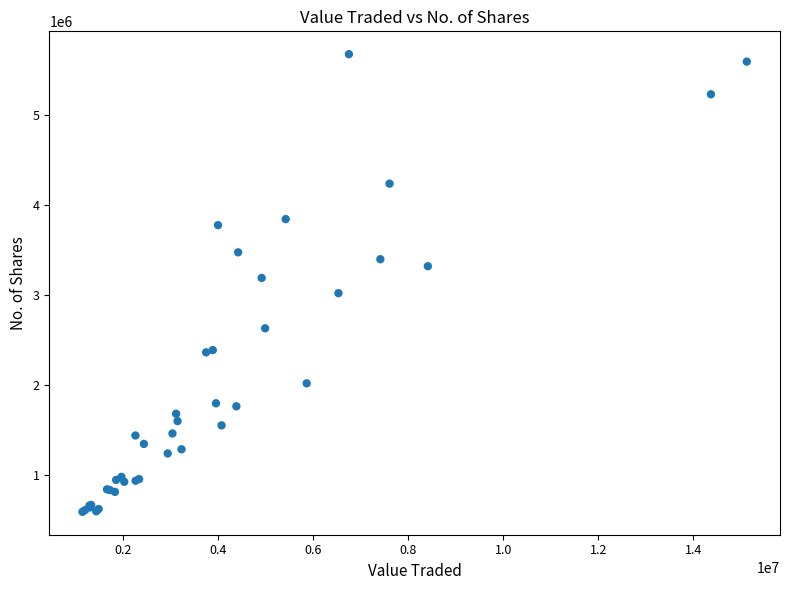

What Y value in the scatter plot is closest to 3134173?

3190900